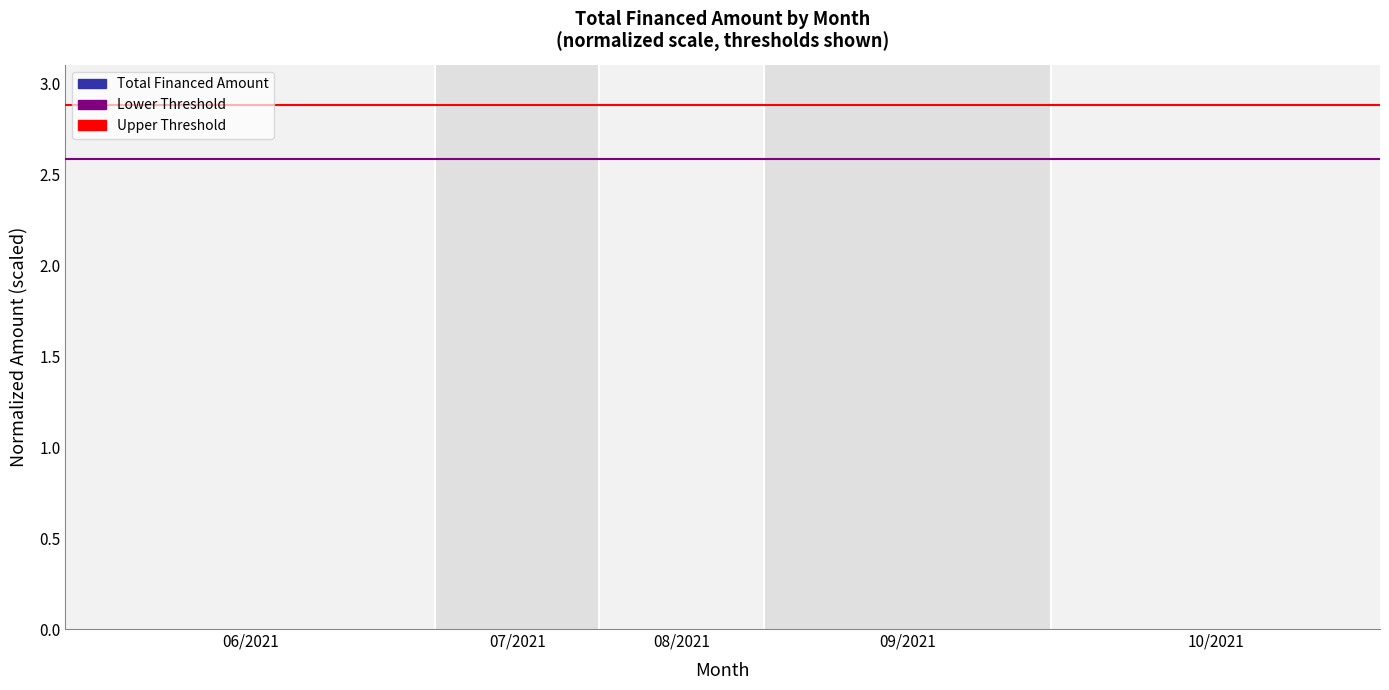

What is the maximum value shown in the chart?

3.0